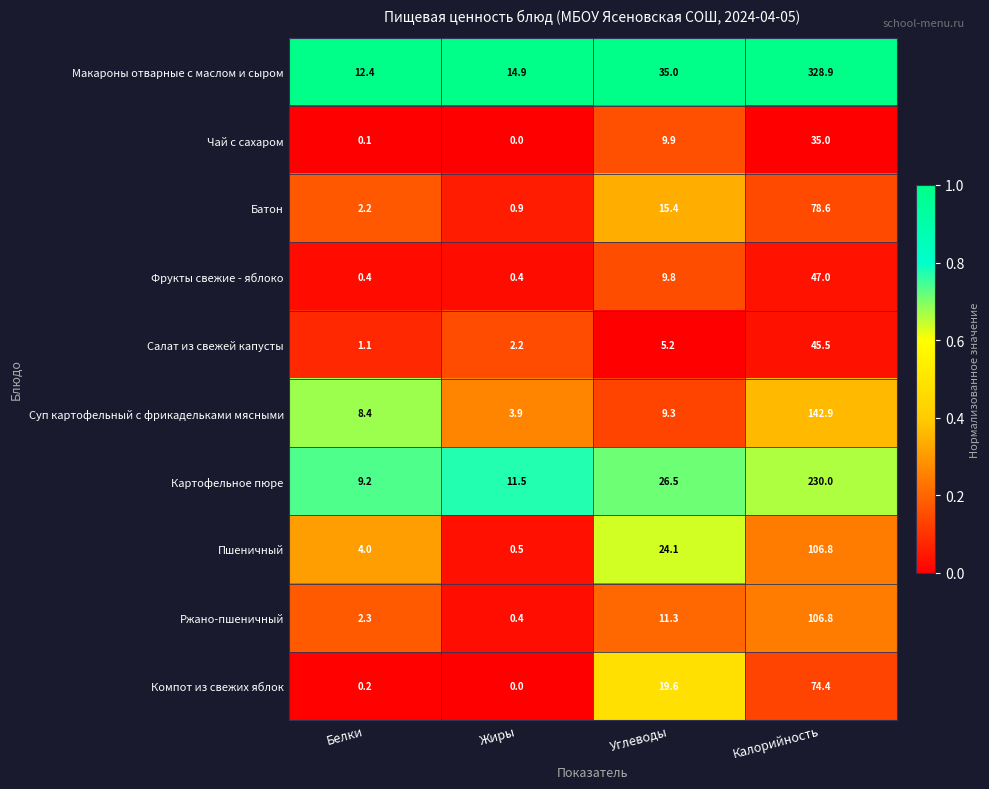

Read the Батон value at Белки.

2.2